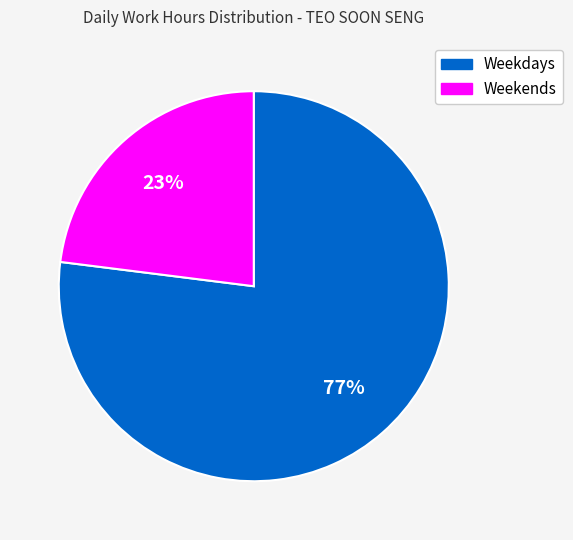

Is there a majority slice in this chart?

Yes